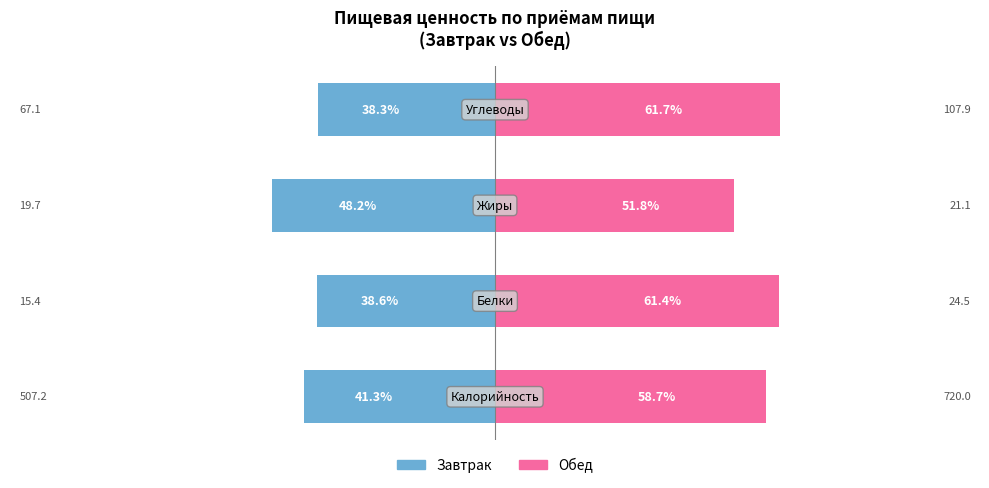

Reading left to right, extract all data points from this chart.

Завтрак: 0=-41.3	1=-38.6	2=-48.2	3=-38.3
Обед: 0=58.7	1=61.4	2=51.8	3=61.7